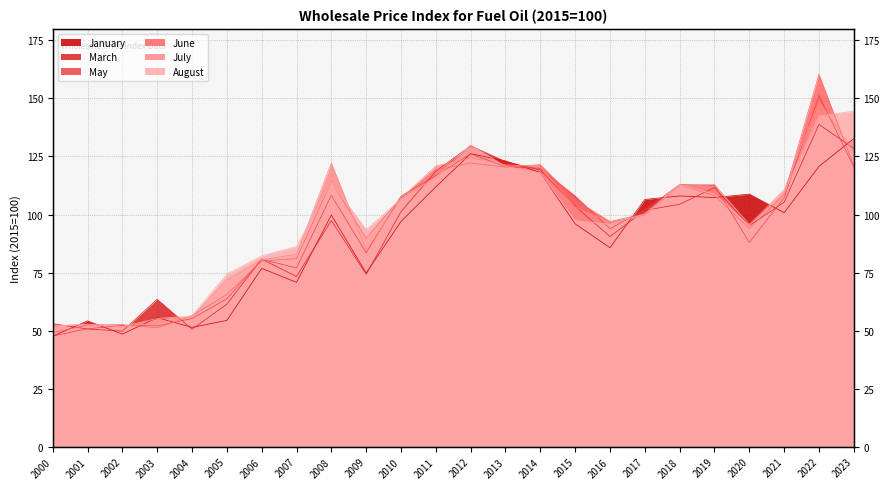

Rank the categories by March value from lowest to highest.

2002, 2004, 2001, 2000, 2005, 2003, 2007, 2009, 2006, 2016, 2020, 2008, 2010, 2017, 2015, 2018, 2021, 2019, 2011, 2014, 2013, 2023, 2012, 2022